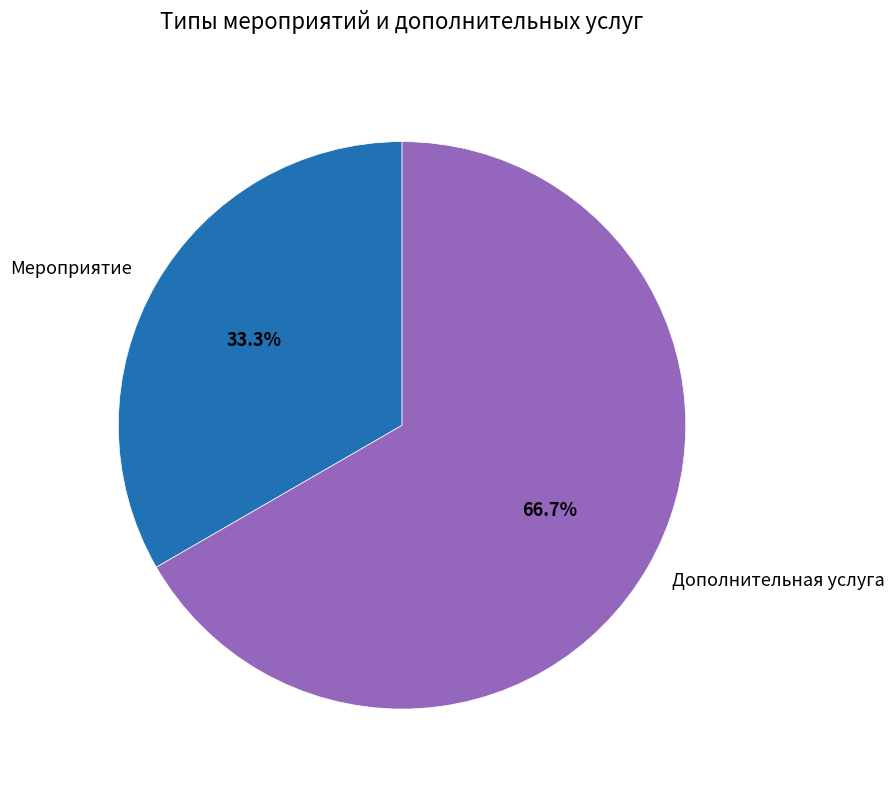

Is there a majority slice in this chart?

Yes